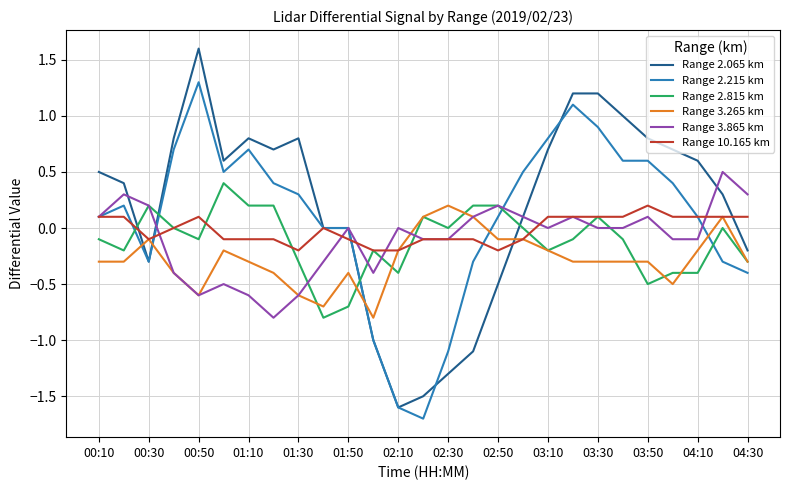

True or false: Range 2.215 km and Range 2.815 km cross at least once.

True